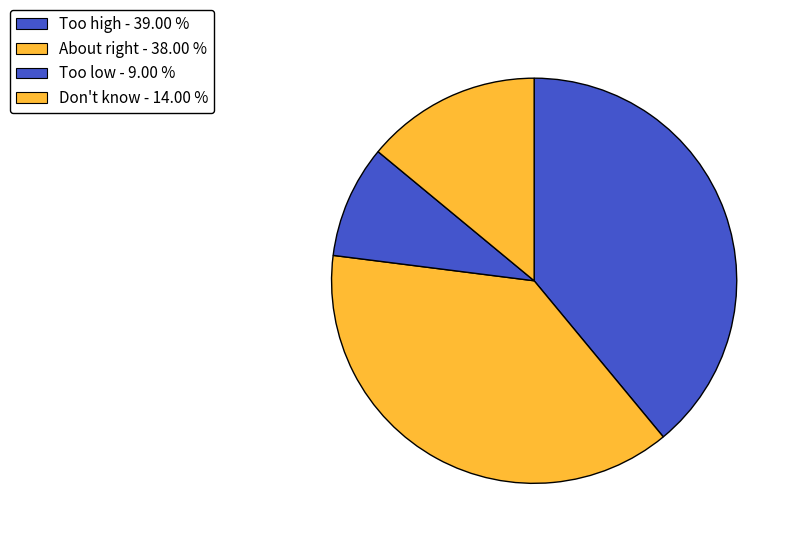

Do Don't know and Too high together represent more than half of the pie?

Yes